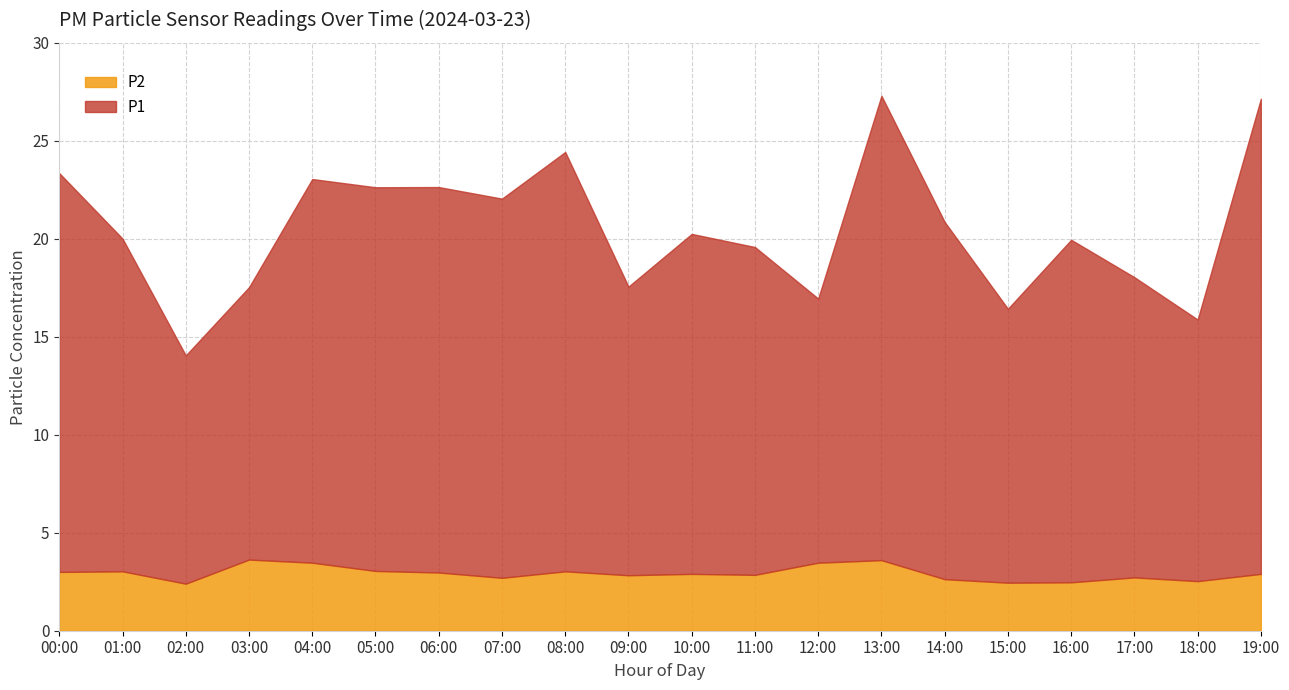

What are all the series names shown in the legend?

P2, P1